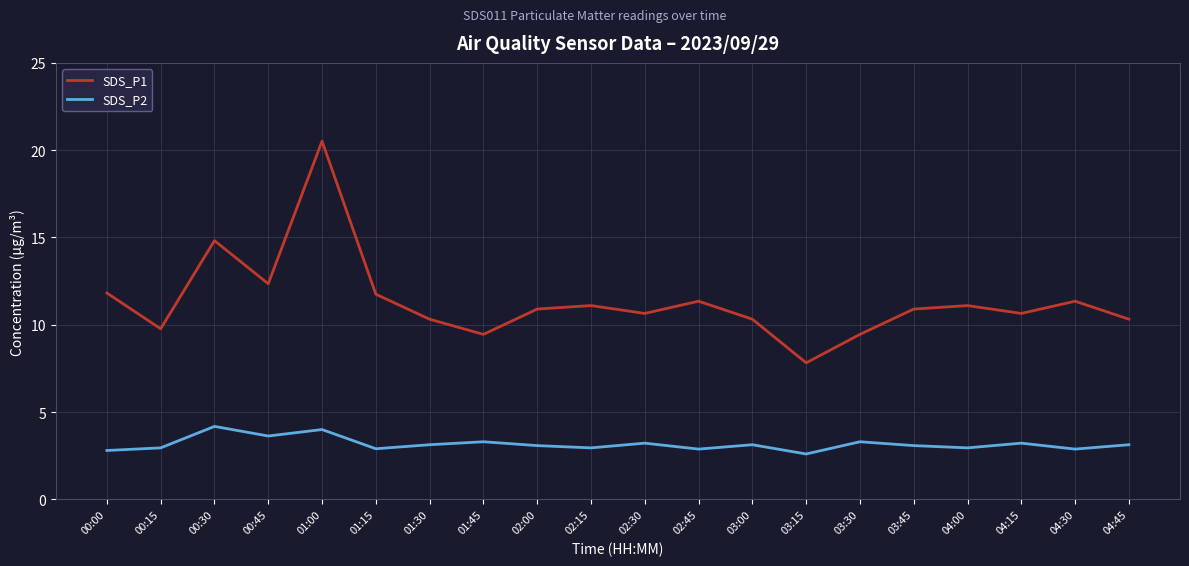

How many lines are shown in the chart?

2